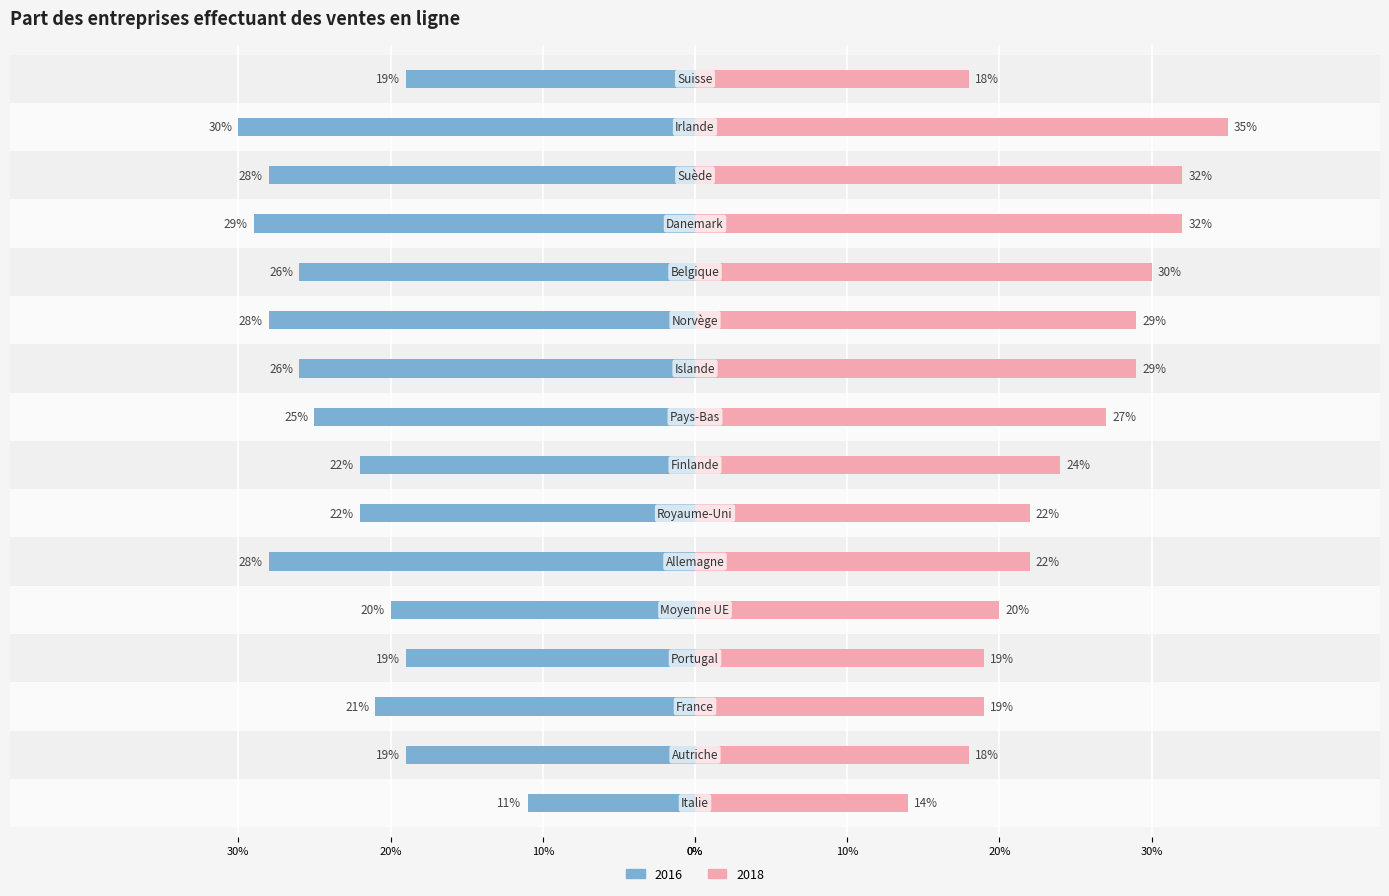

Are the bars horizontal?

Yes